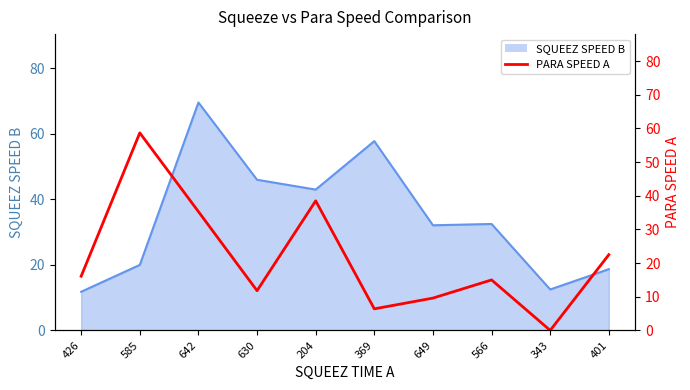

Reading right to left, transcribe all the data shown in this chart.

22.5	0.0	15.0	9.6	6.4	38.5	11.8	35.3	58.7	16.1